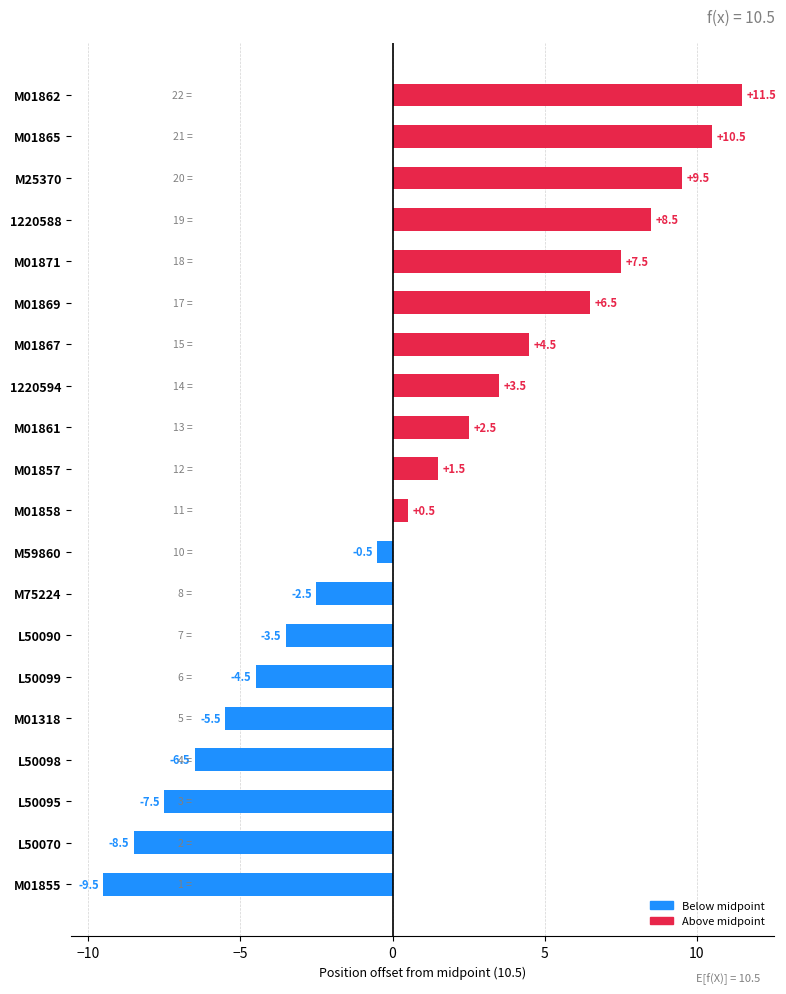

Rank the categories by value from highest to lowest.

M01862, M01865, M25370, 1220588, M01871, M01869, M01867, 1220594, M01861, M01857, M01858, M59860, M75224, L50090, L50099, M01318, L50098, L50095, L50070, M01855